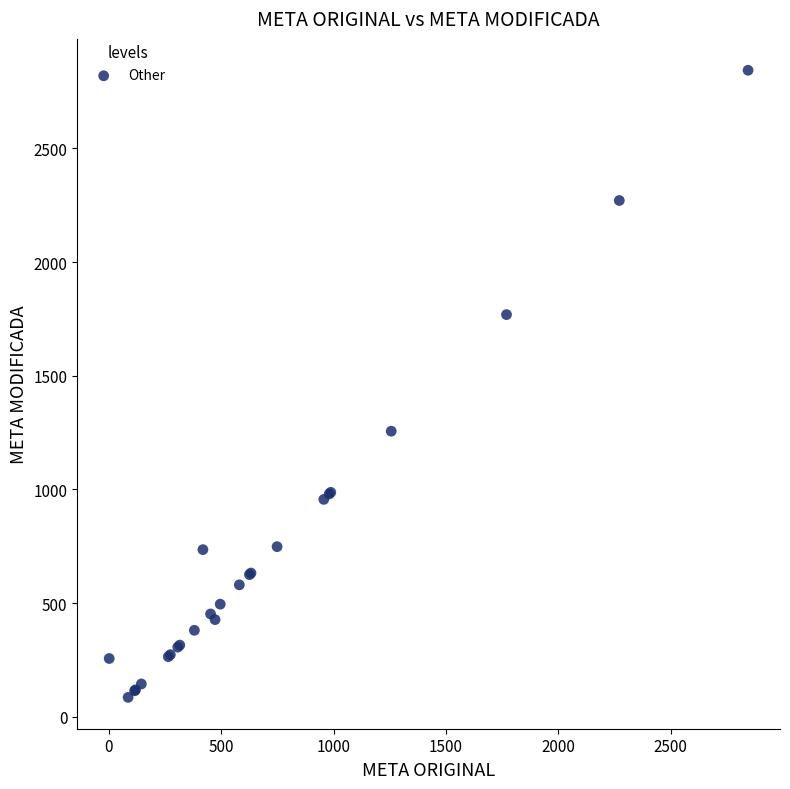

What Y value in the scatter plot is closest to 1464?

1256